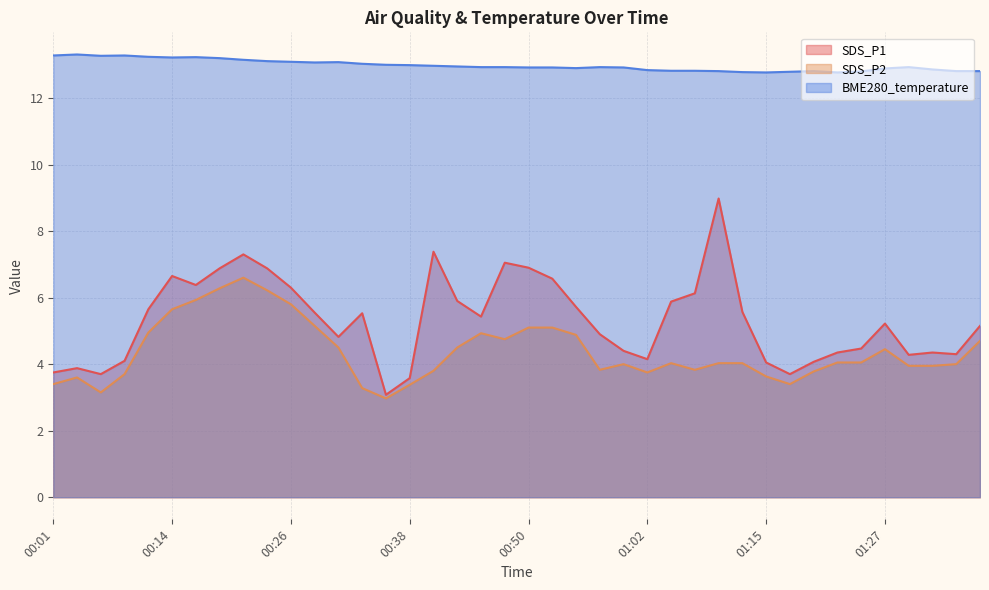

Which has a higher value, 00:50 or 01:27?

00:50